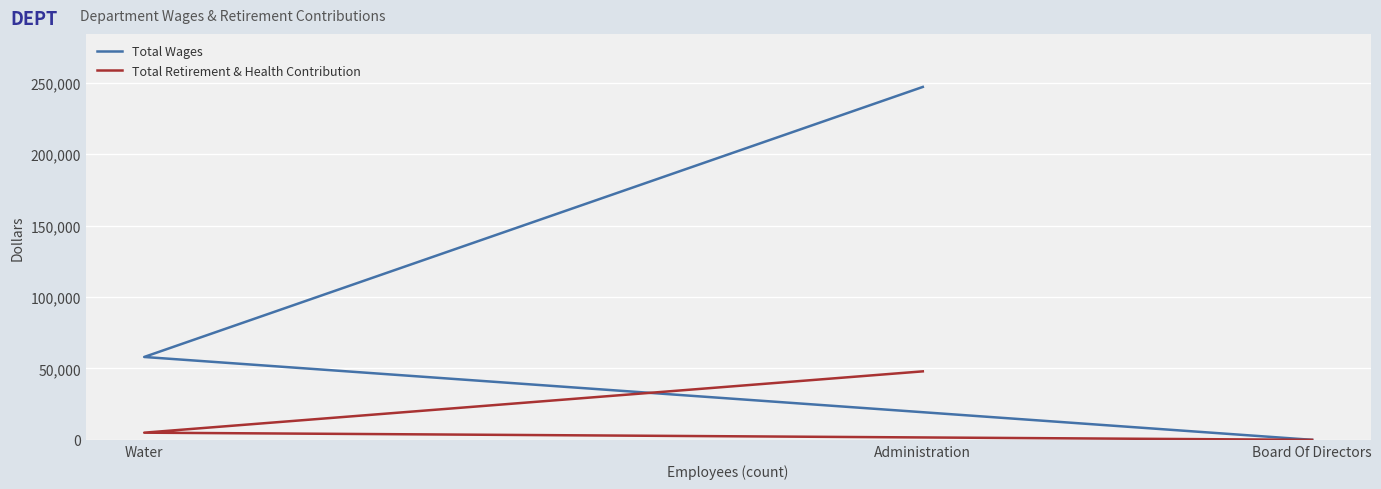

How many data points in Total Wages are above 58005?

1